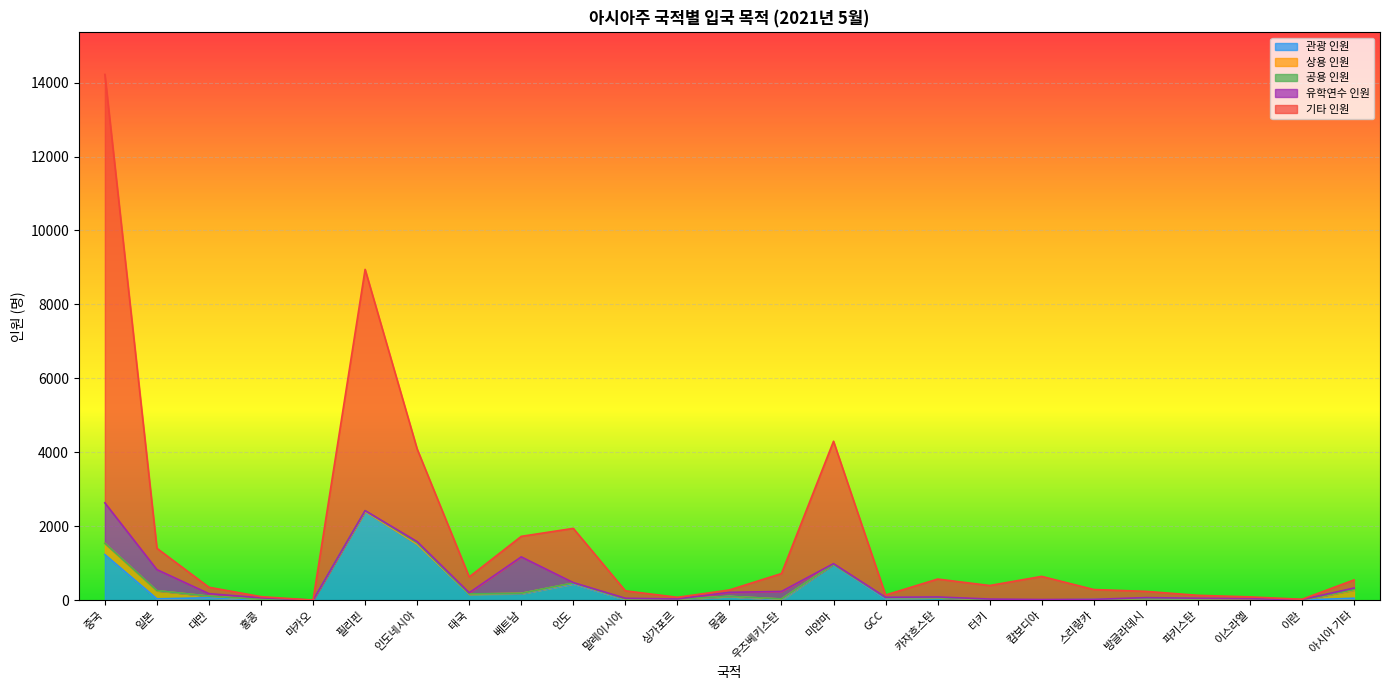

How many data points in 기타 인원 are above 266?

12